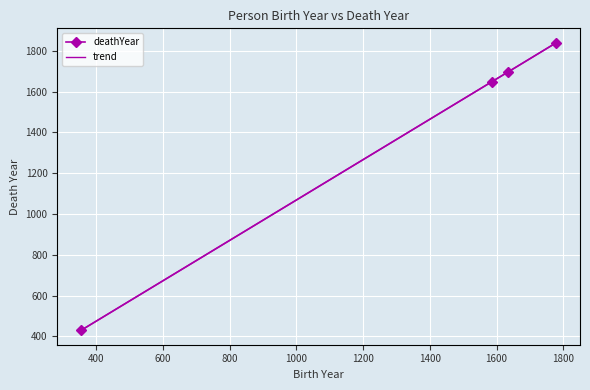

What is the label of the 4th point from the left?

E. Norenius